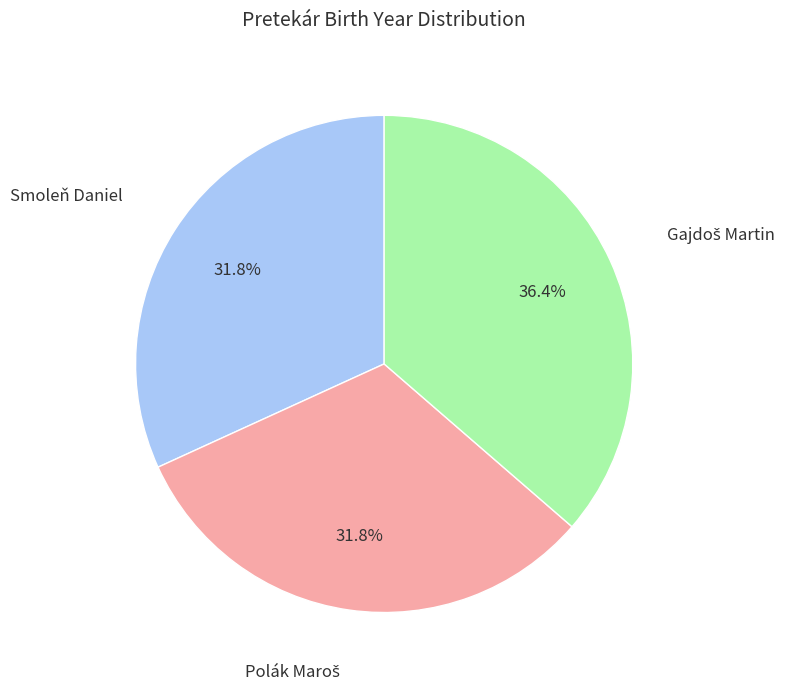

Does any single category account for the majority?

No